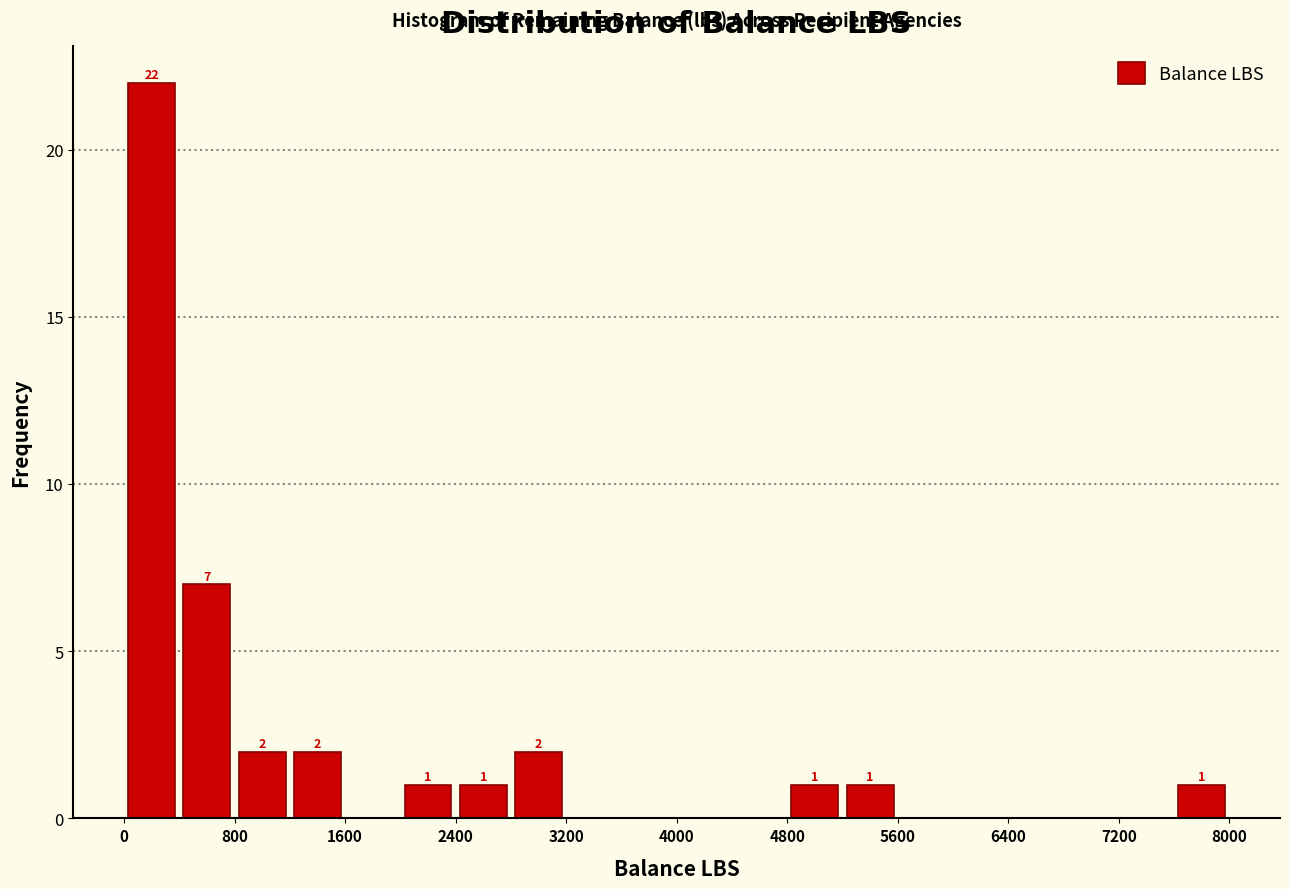

Over which range of the x-axis is the bar tallest?

0 to 400